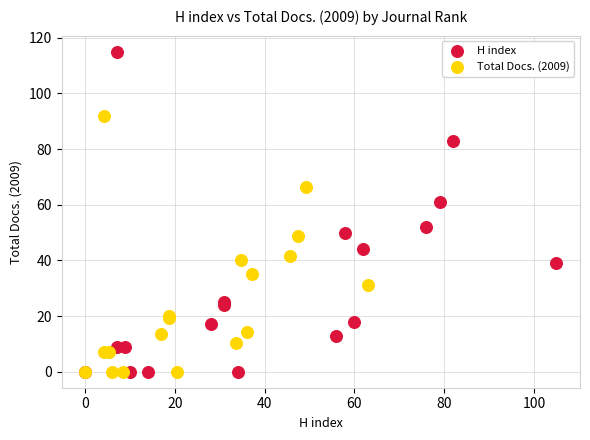

Which series has the widest spread of Y values?

H index